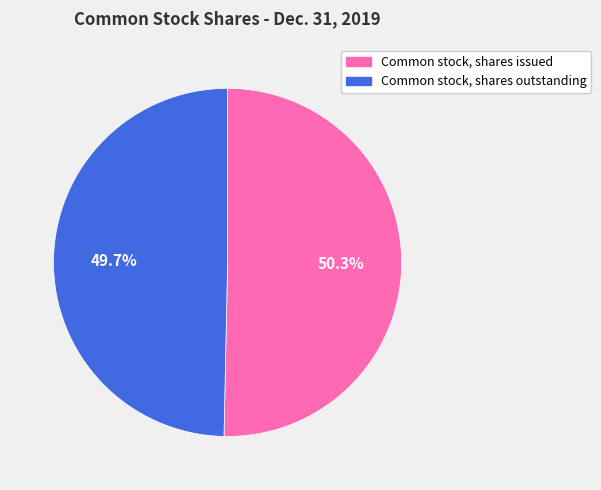

To the nearest percent, what portion does Common stock, shares outstanding represent?

50%